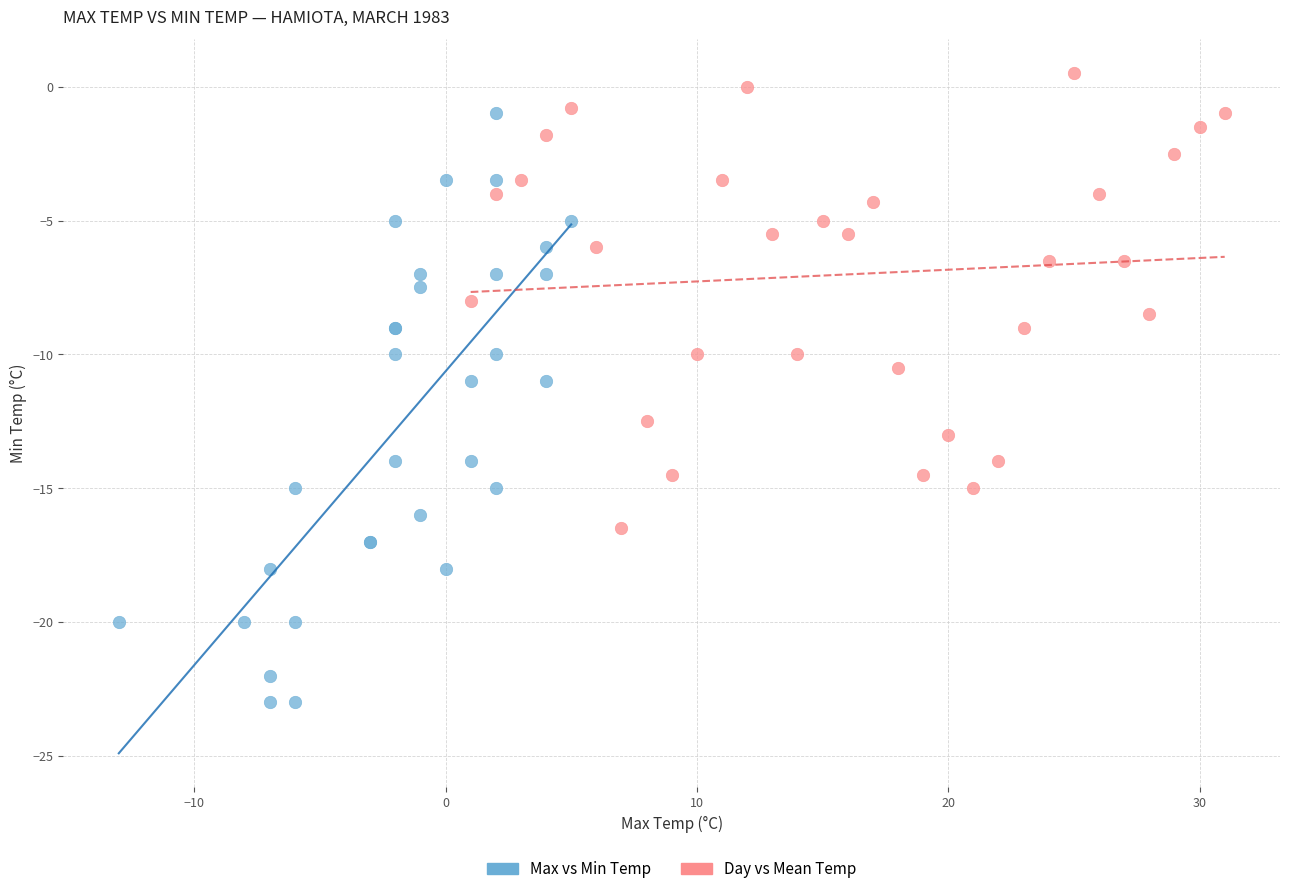

Which series reaches the maximum Y coordinate?

Day vs Mean Temp